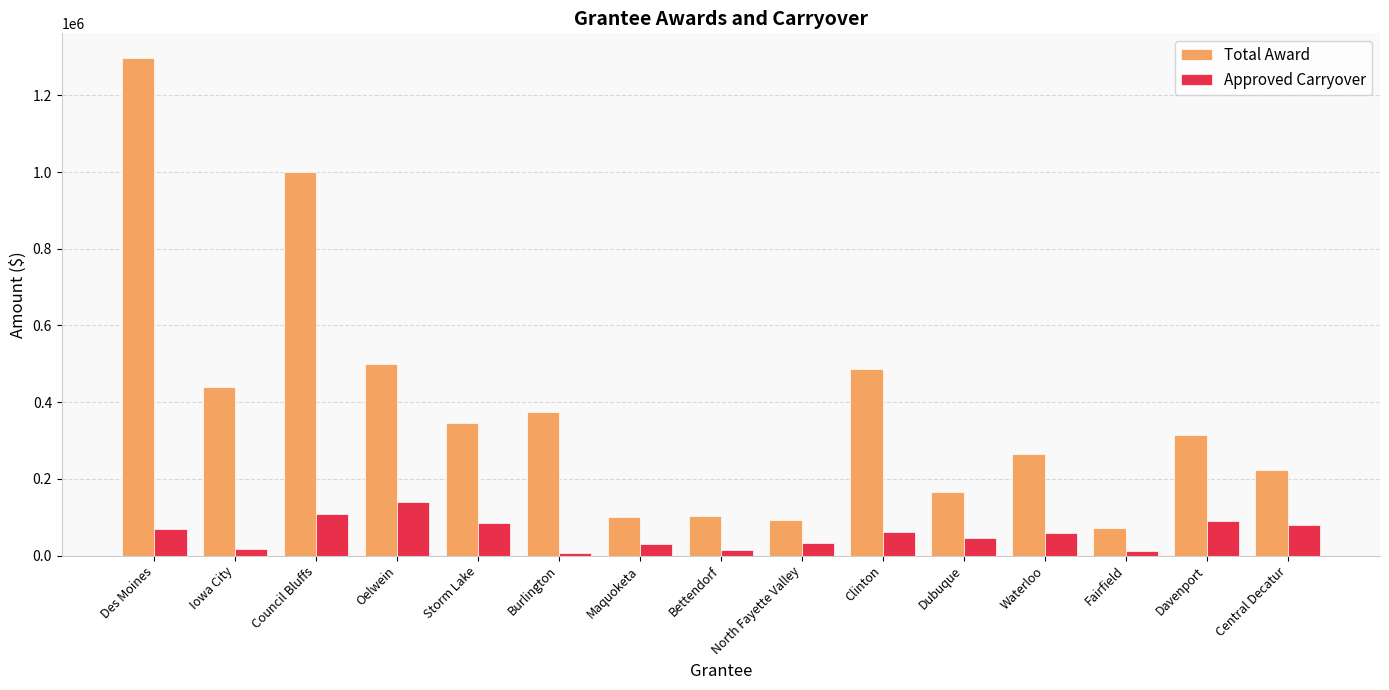

The Total Award series shows 101625.0 at Maquoketa. True or false?

True